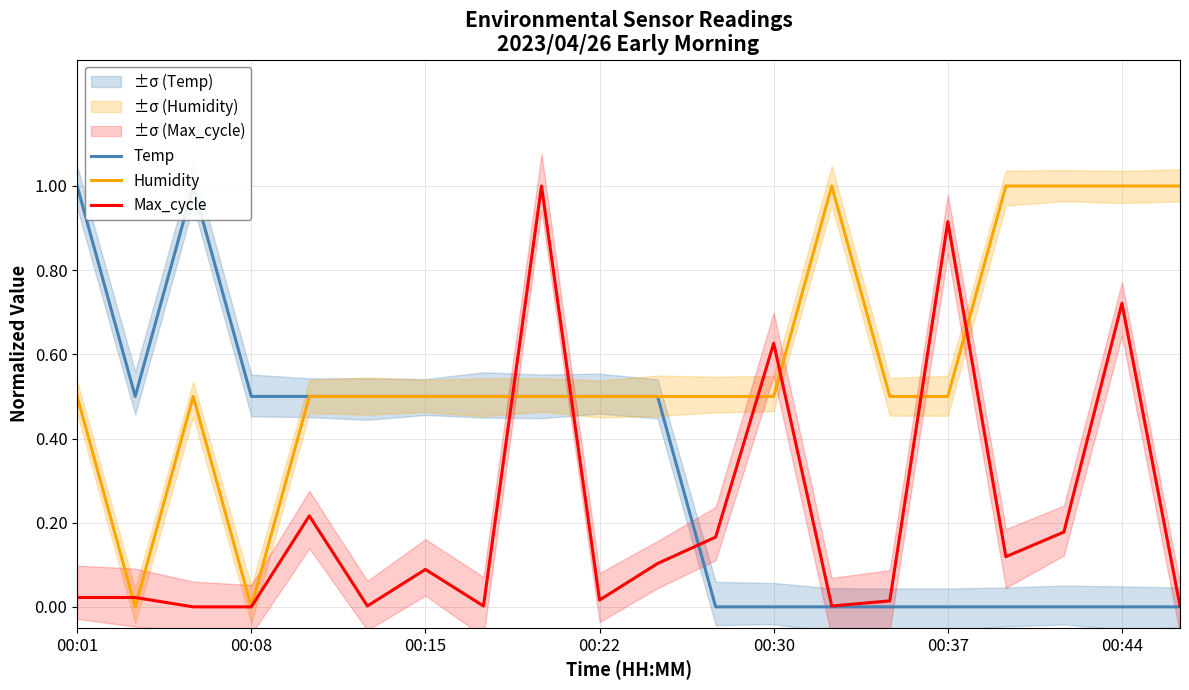

What position from the left is 8?

9